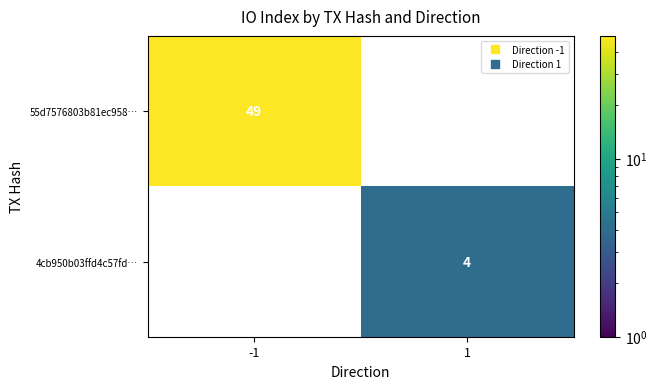

How many data points does each series have?

2